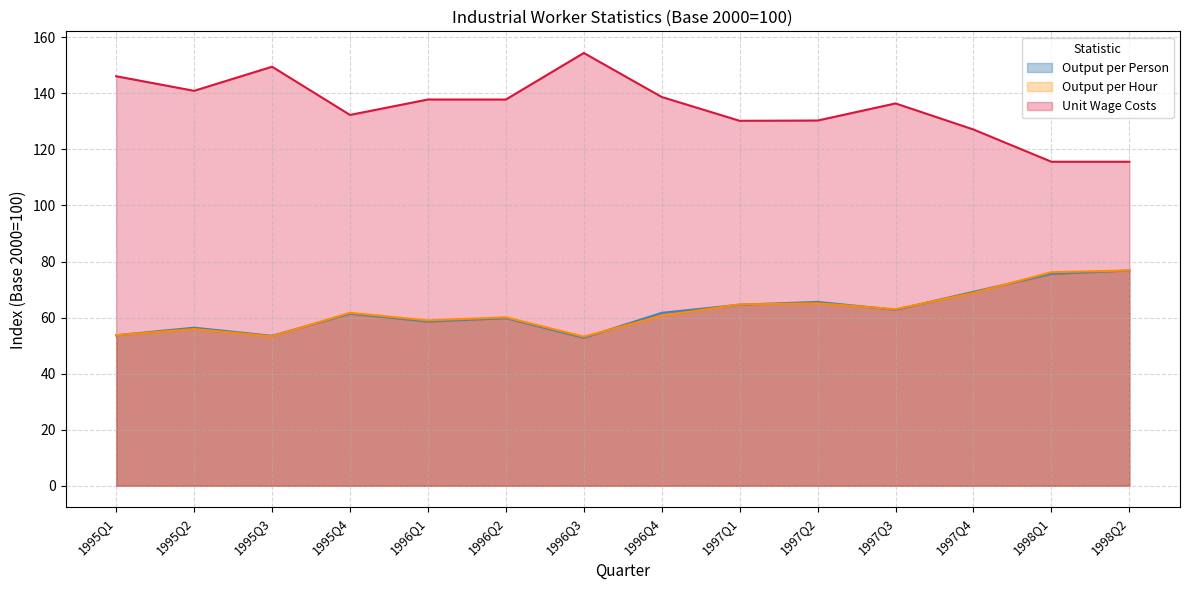

At 1997Q4, list the series in order from smallest to largest.

Output per Hour, Output per Person, Unit Wage Costs